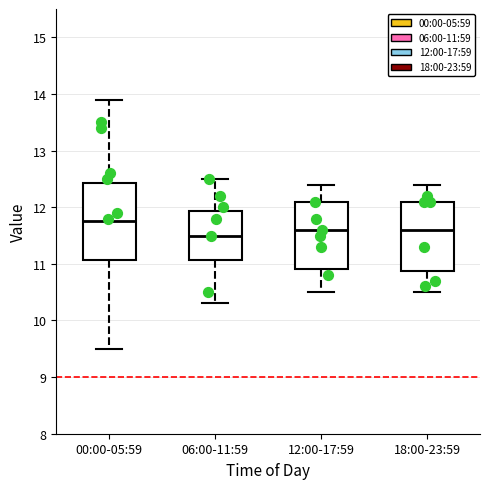

Comparing the boxes themselves (not the whiskers), which one is the tallest?

00:00-05:59